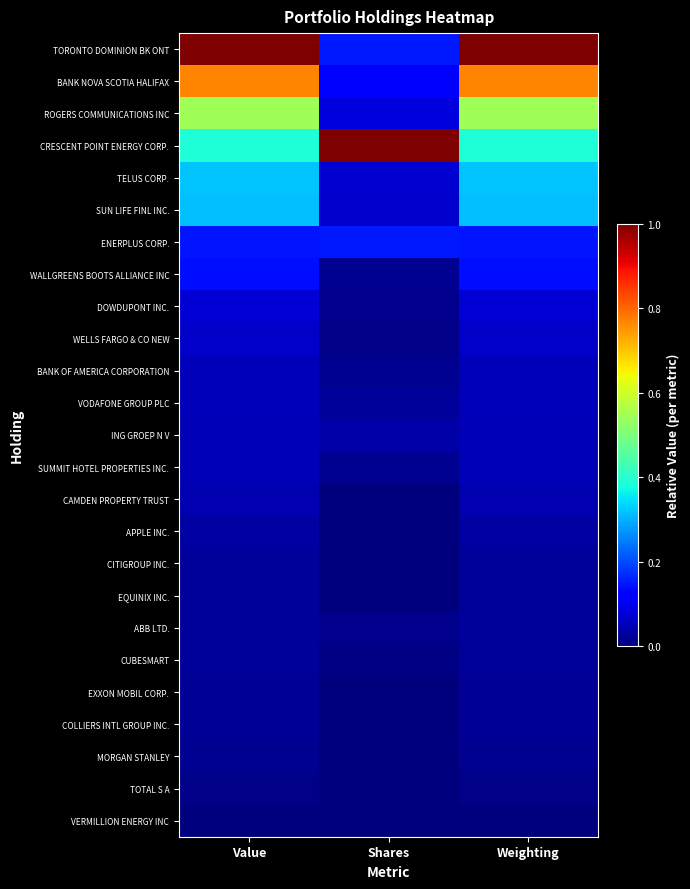

Which label corresponds to the largest value in the chart?

Value